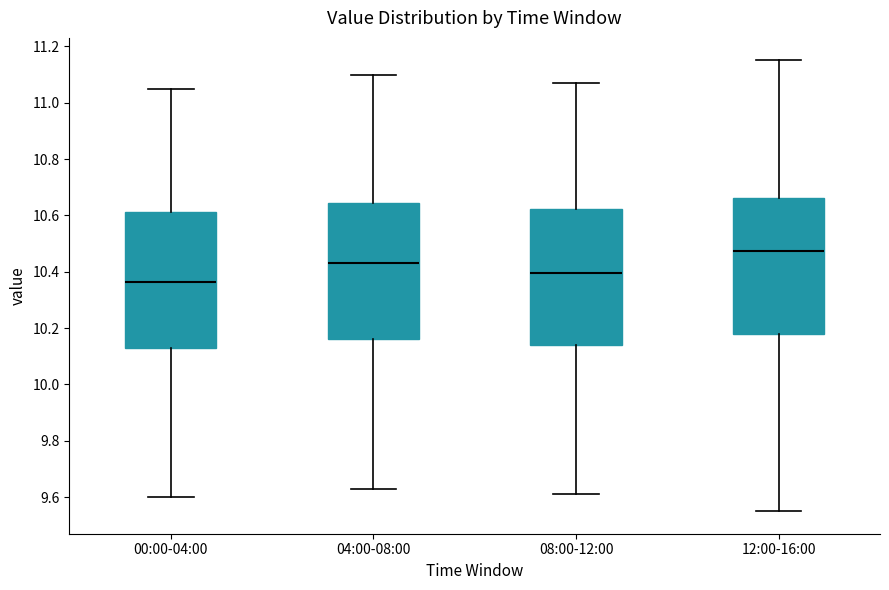

Which box's median line is the lowest?

00:00-04:00